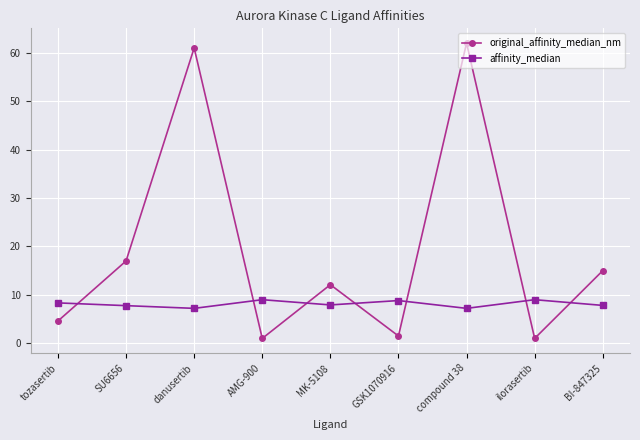

Is it true that affinity_median equals 7.9 at MK-5108?

True